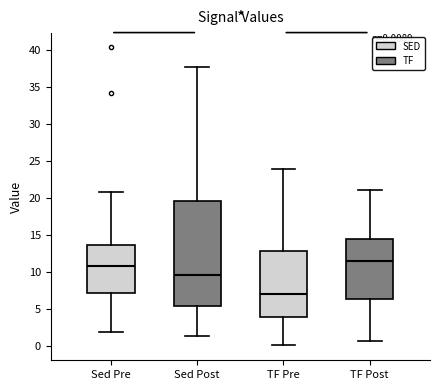

Which box's median line is the lowest?

TF Pre